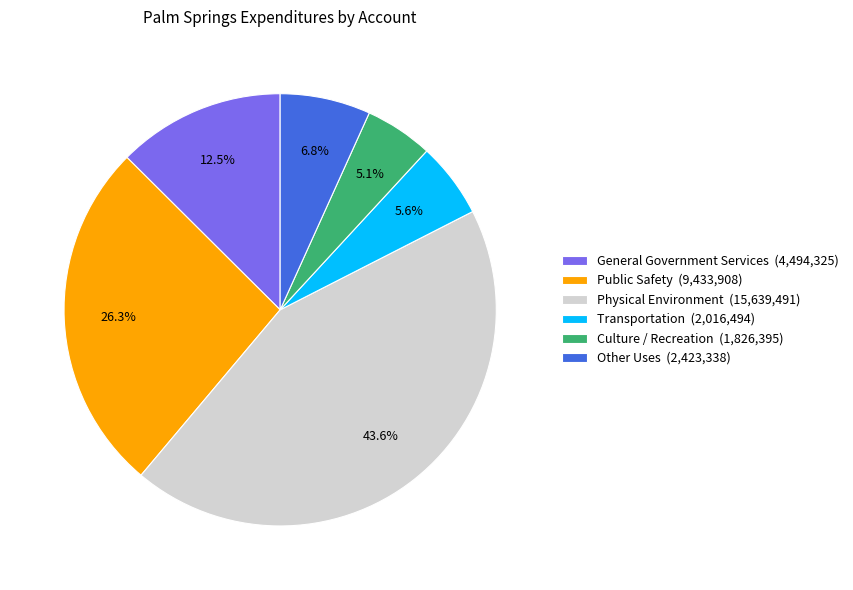

Is there a majority slice in this chart?

No